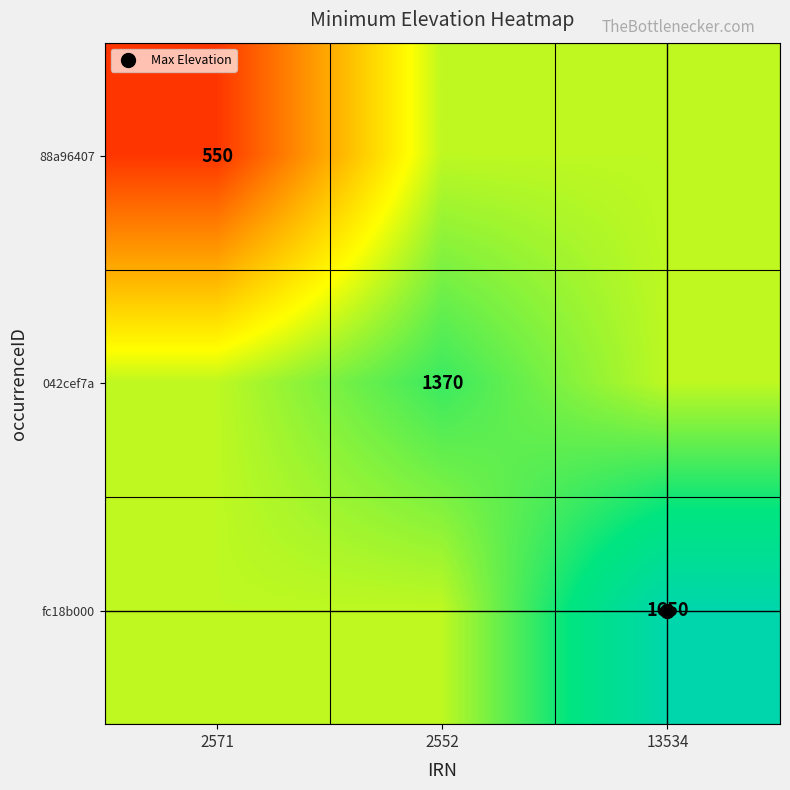

The 042cef7a series shows 402 at 13534. True or false?

False